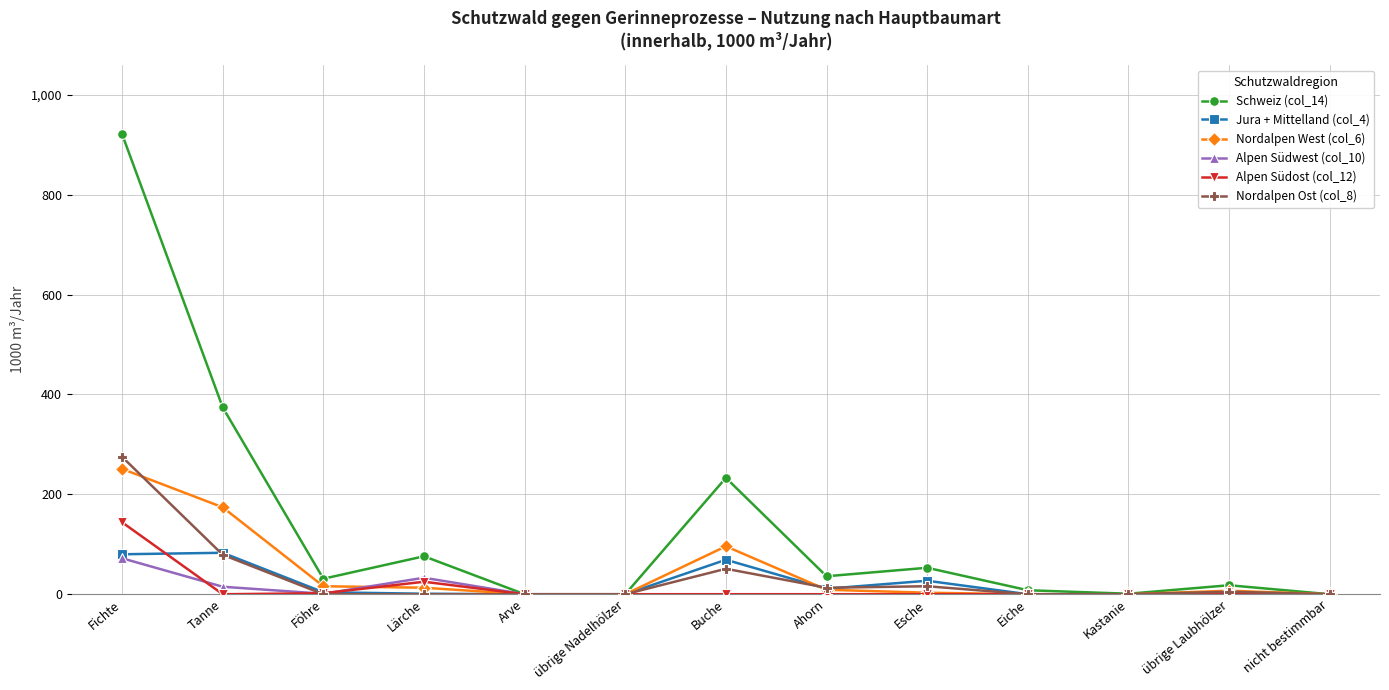

Which series has the largest total across all categories?

Schweiz (col_14)